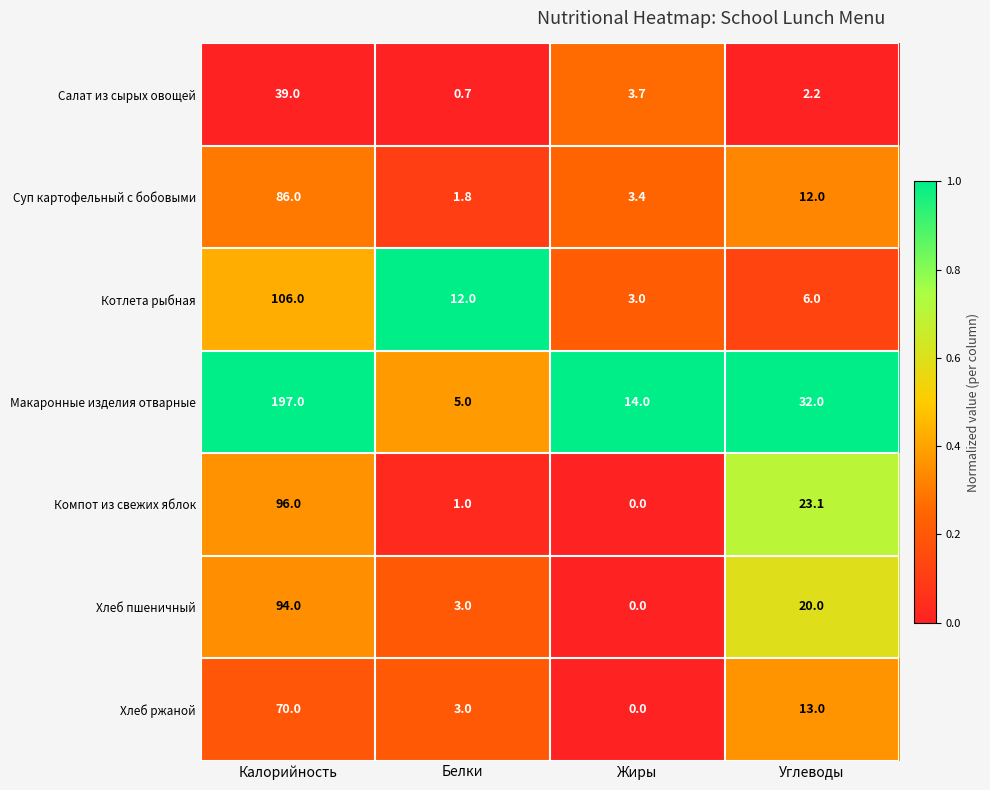

What is the total value across all series at Углеводы?

108.3